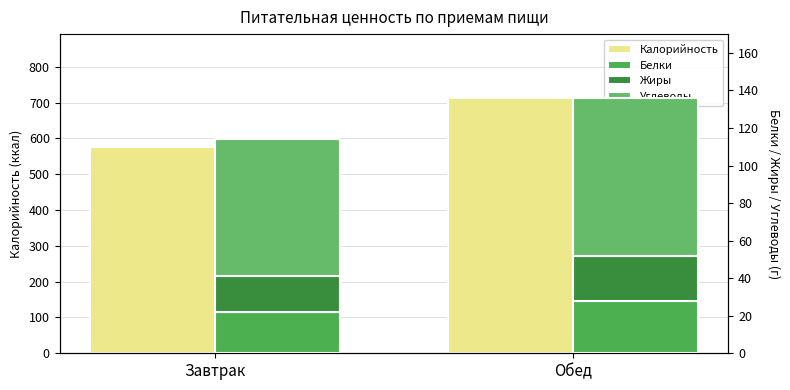

How many values in the Углеводы series are below 84?

1